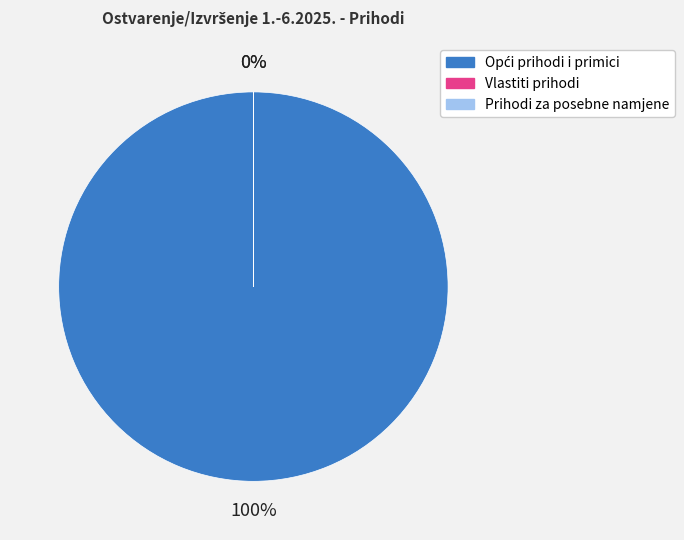

What is the change in value from Opći prihodi i primici to Prihodi za posebne namjene?

-3132132.8